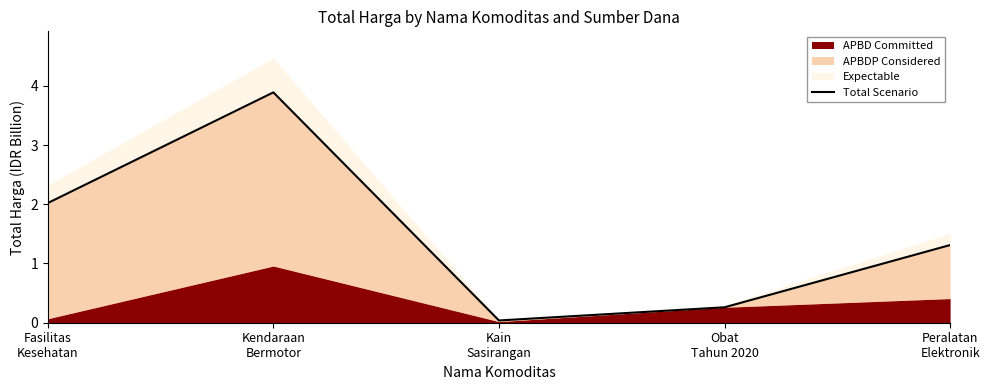

Reading left to right, extract all data points from this chart.

Fasilitas
Kesehatan=2.0	Kendaraan
Bermotor=3.9	Kain
Sasirangan=0.0	Obat
Tahun 2020=0.3	Peralatan
Elektronik=1.3